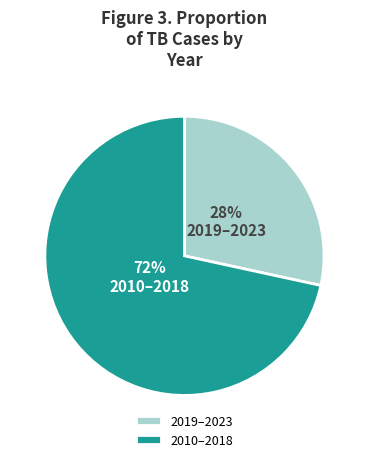

Which category has the smallest portion of the pie?

2019–2023